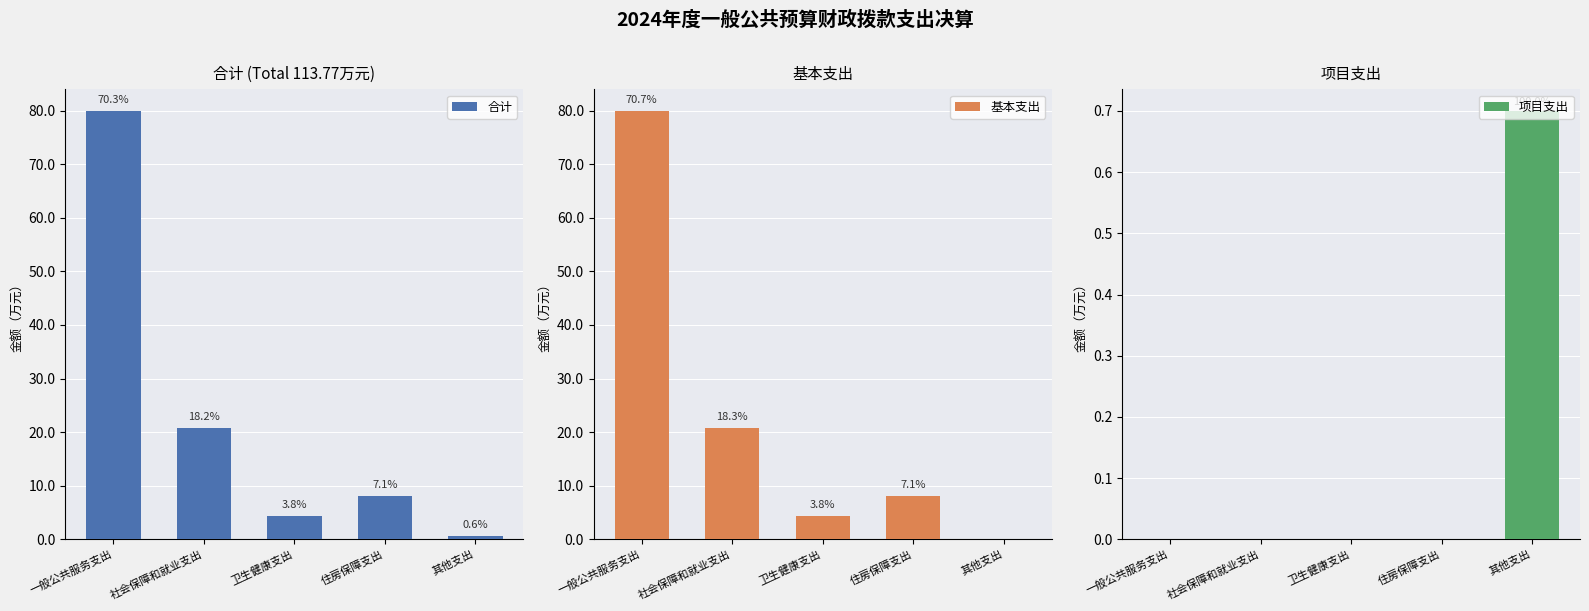

What position from the right is 住房保障支出?

2